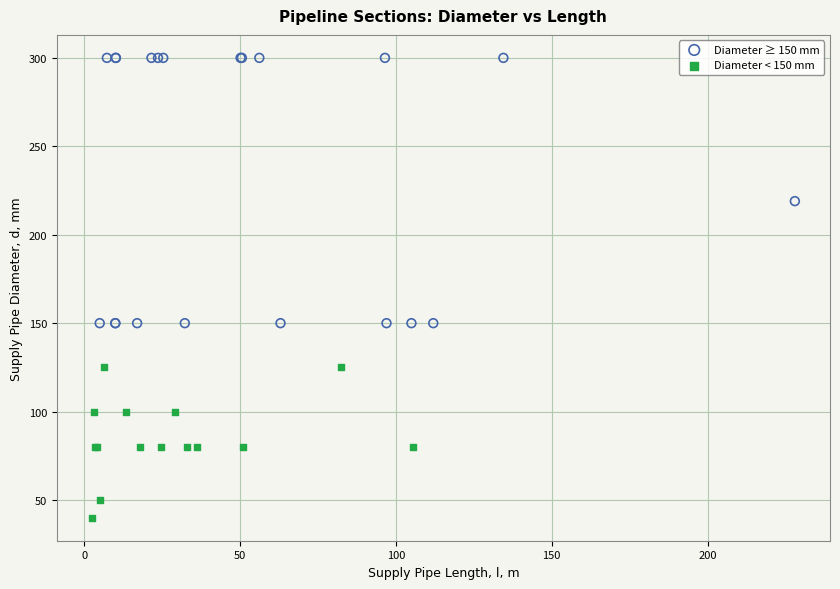

Which series has the widest spread of Y values?

Diameter ≥ 150 mm